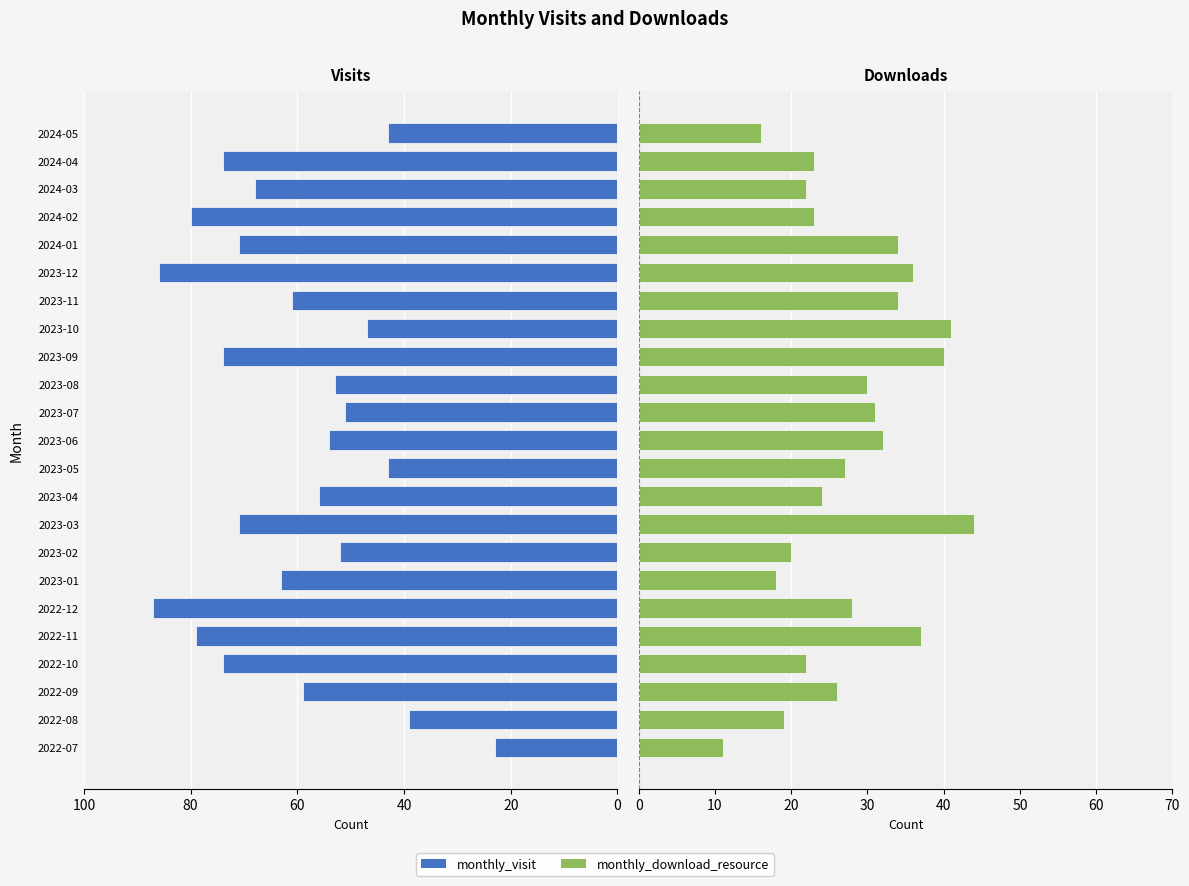

Which series has the largest range (max minus min)?

monthly_visit